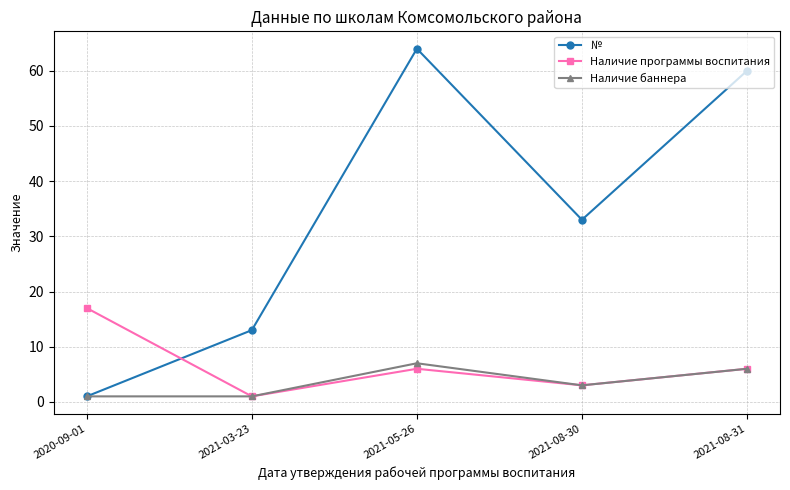

Which series has the widest spread of values?

№